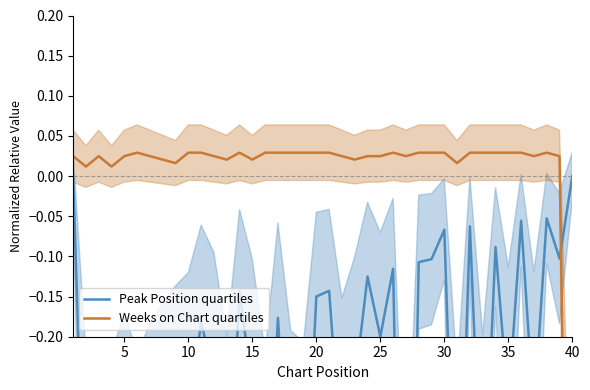

How many intersections are there between Weeks on Chart quartiles and Peak Position quartiles?

1